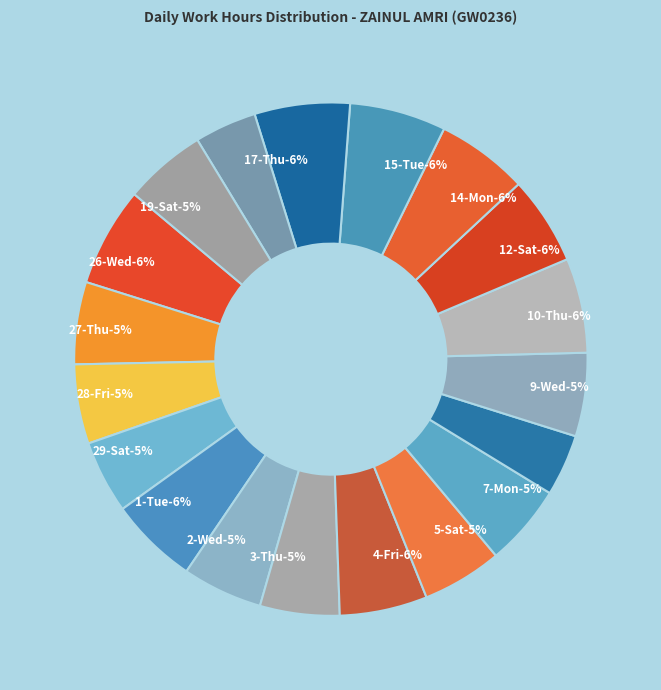

Count the number of slices in the pie.

19